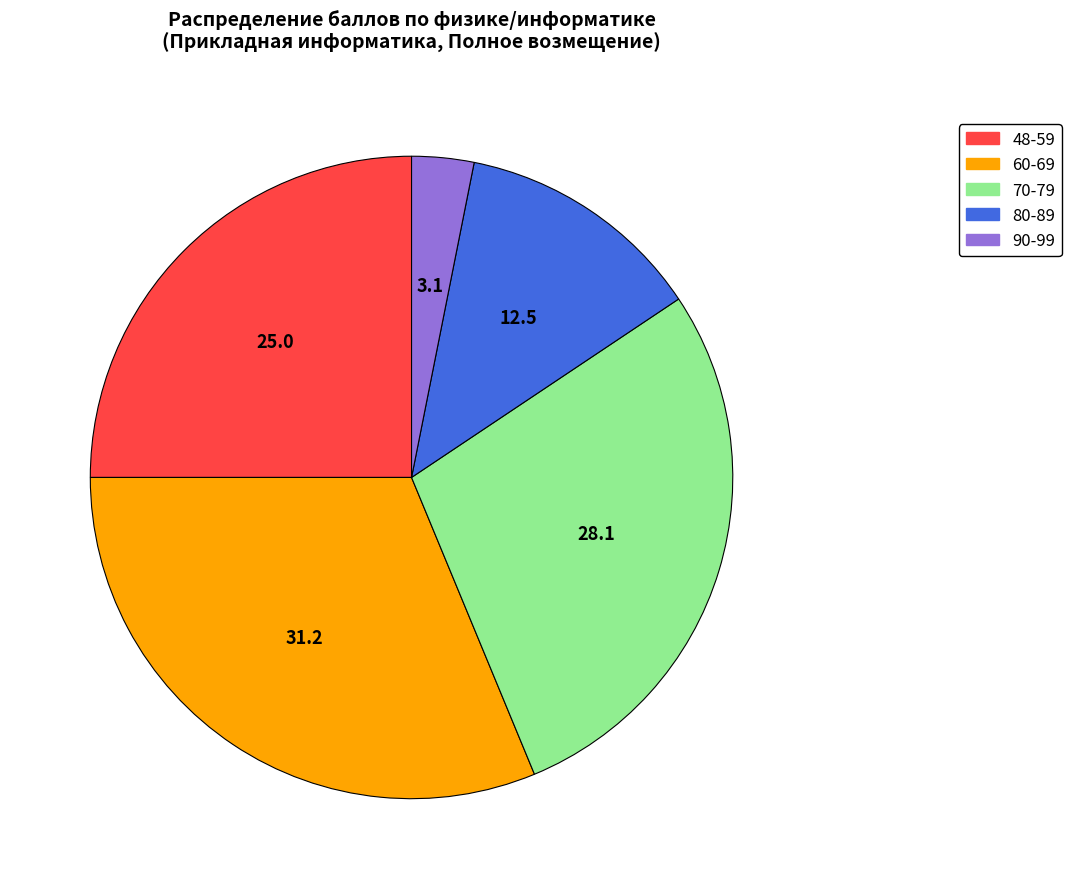

Is there any slice that represents more than half of the pie?

No